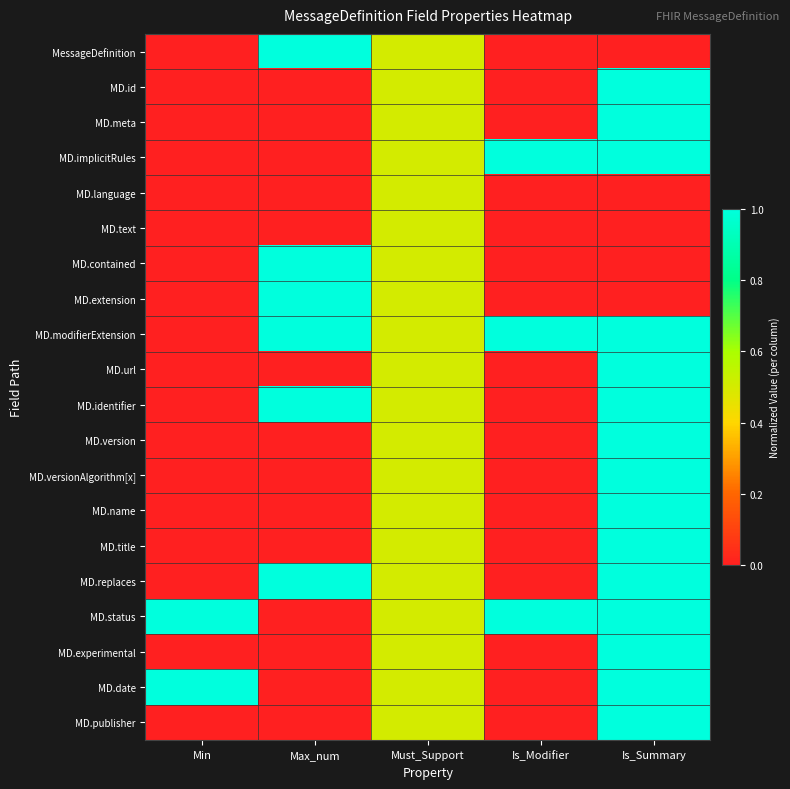

Which has a higher value, Min or Is_Summary?

Min